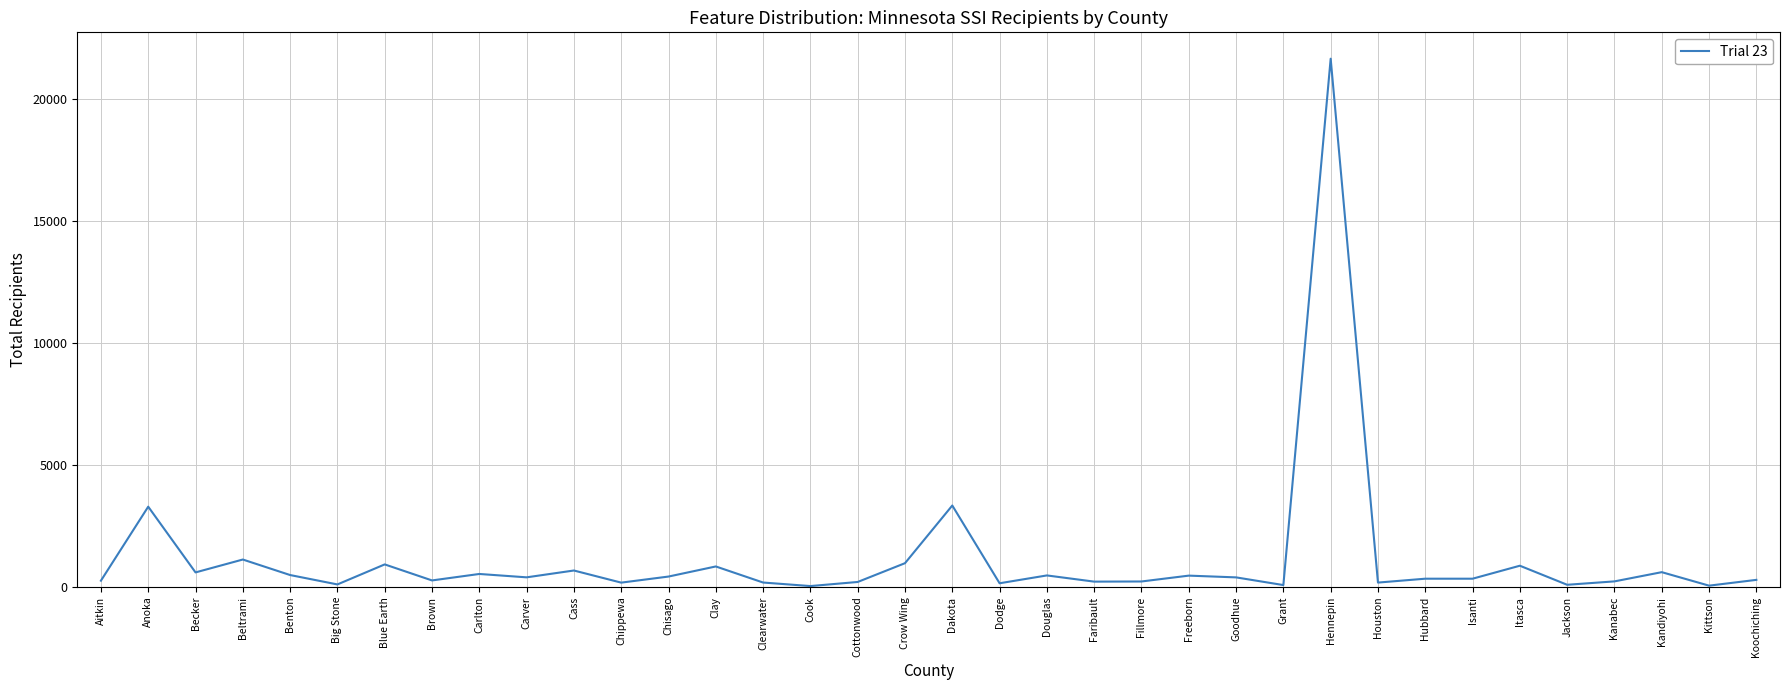

What position from the right is Kanabec?

4